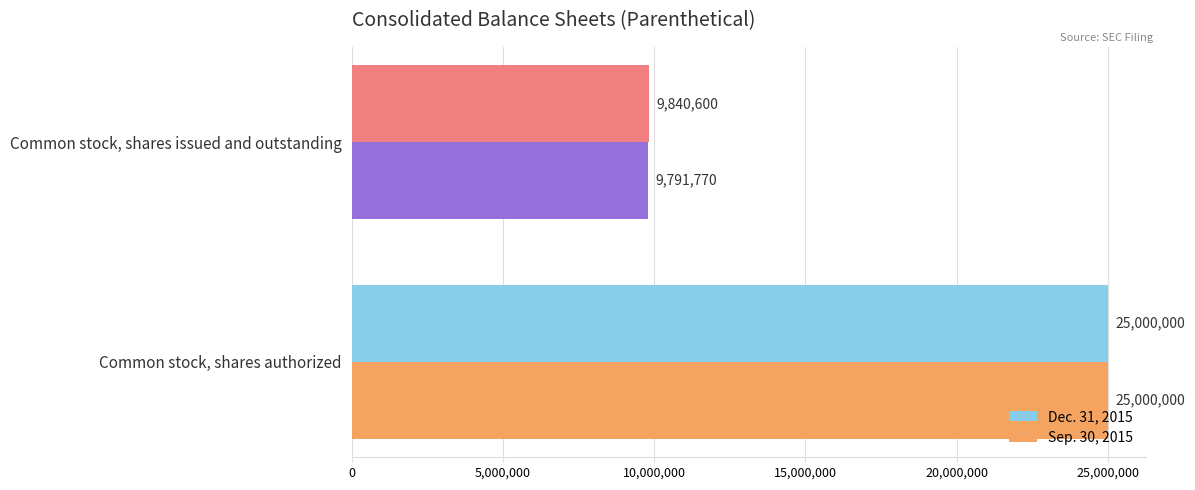

At which label does Sep. 30, 2015 reach its minimum?

Common stock, shares issued and outstanding